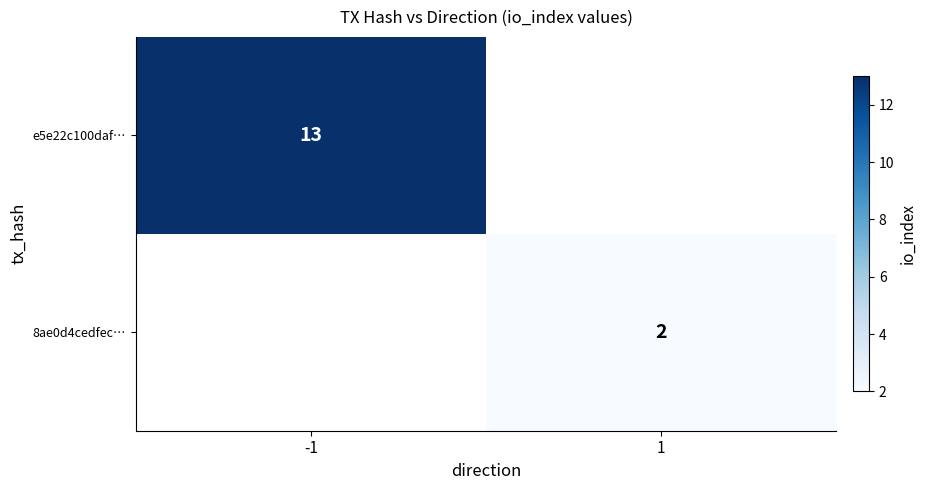

The value of e5e22c100daf… at -1 is 21. True or false?

False